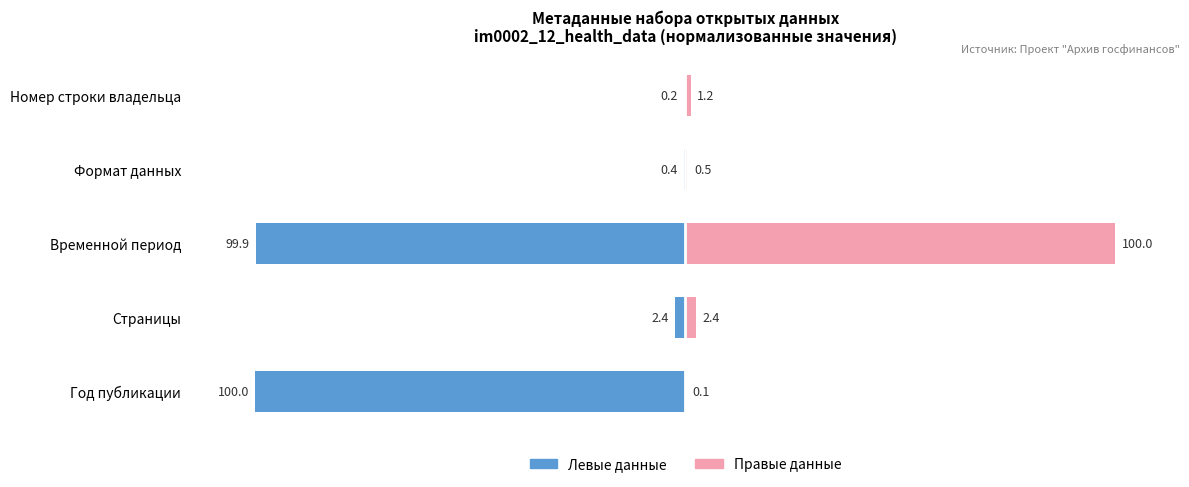

What is the value of the Правые данные bar at the 3rd from the left?

100.0